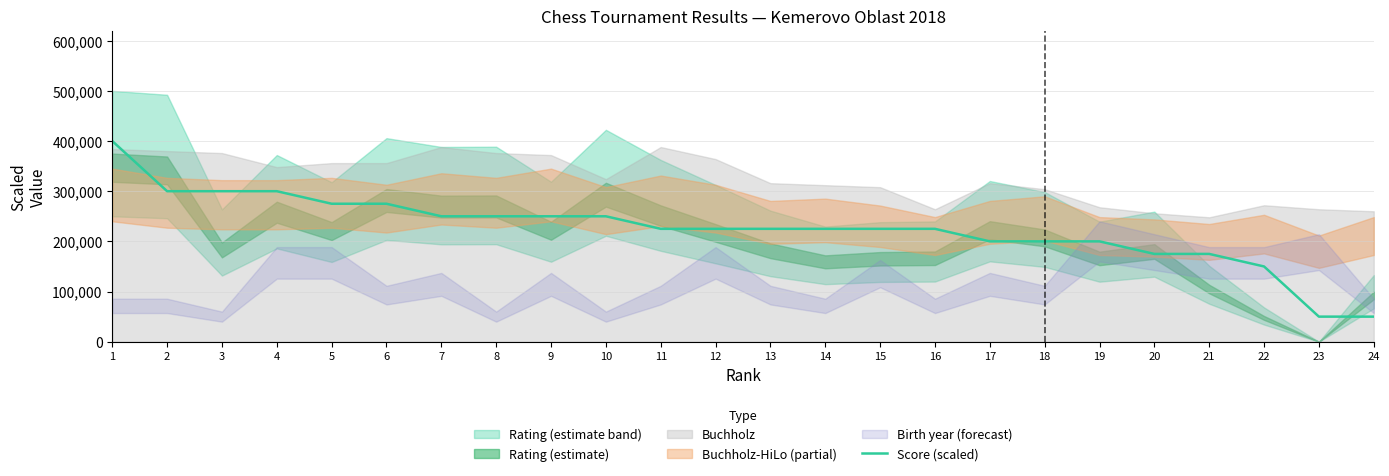

List the labels in order of value, smallest first.

23, 24, 22, 20, 21, 17, 18, 19, 11, 12, 13, 14, 15, 16, 7, 8, 9, 10, 5, 6, 2, 3, 4, 1